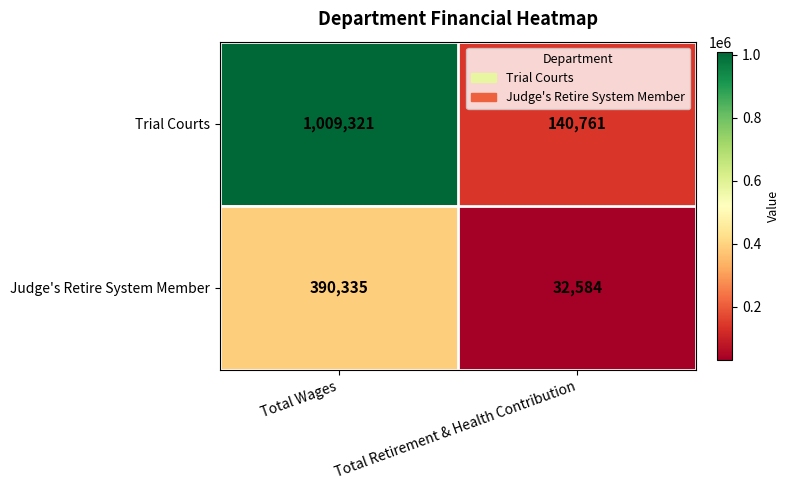

At which category is the sum across all series the highest?

Total Wages